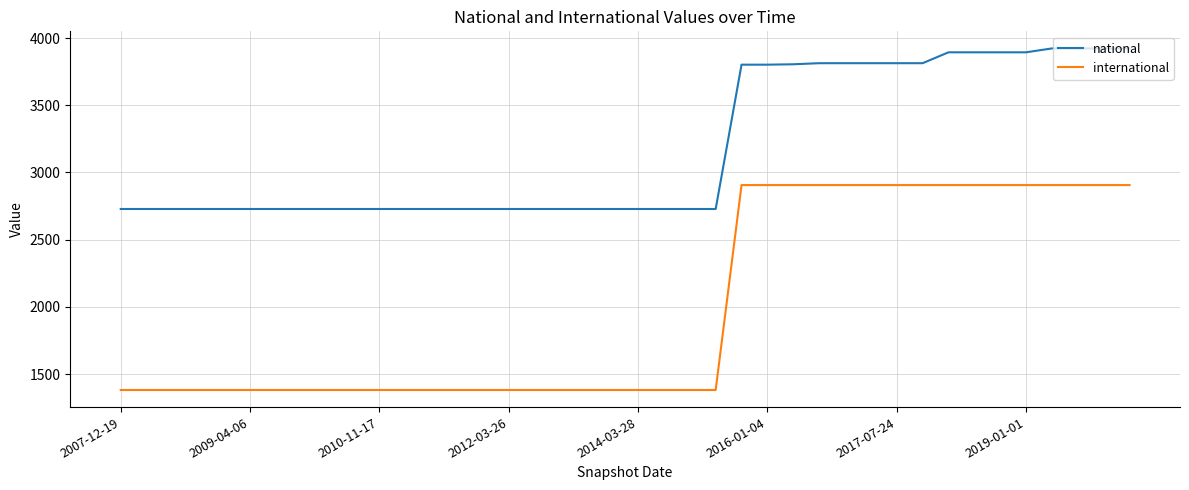

What is the difference between the second highest and minimum values in the international series?

1525